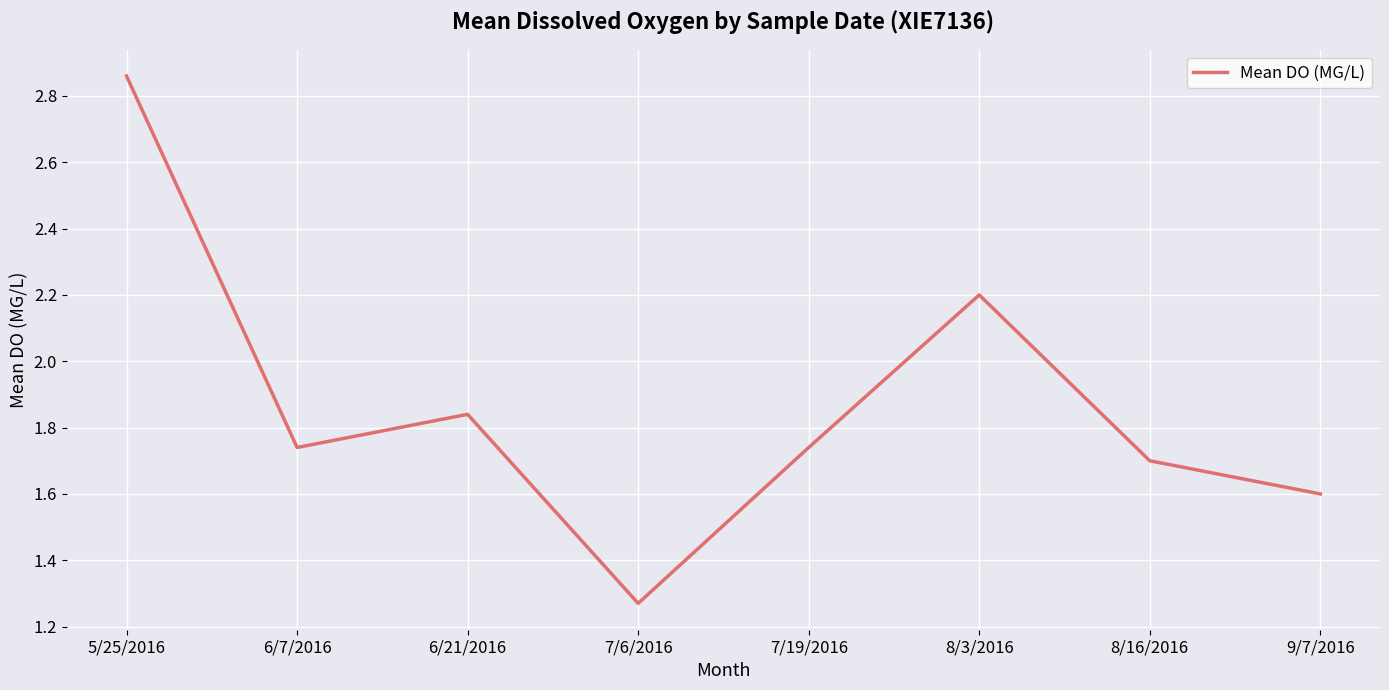

What is the difference between the second highest and second lowest values?

0.6